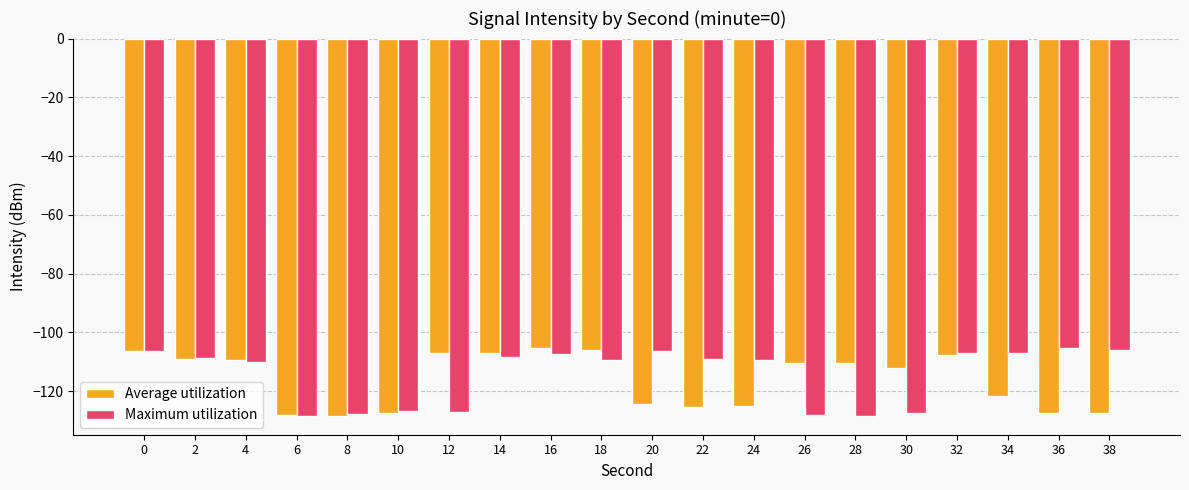

What is the value of the Average utilization bar at the 4th from the left?

-128.1